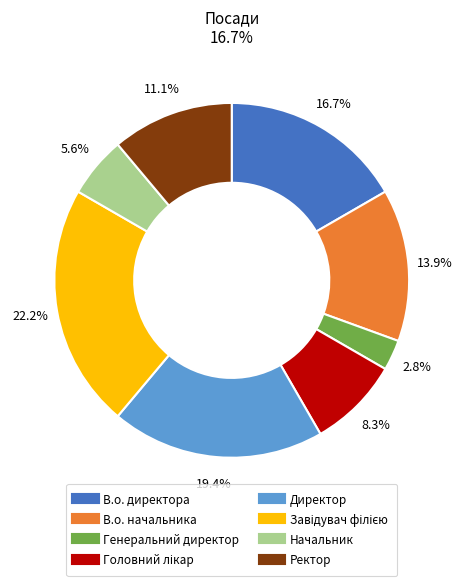

Which category has the smallest portion of the pie?

Генеральний директор